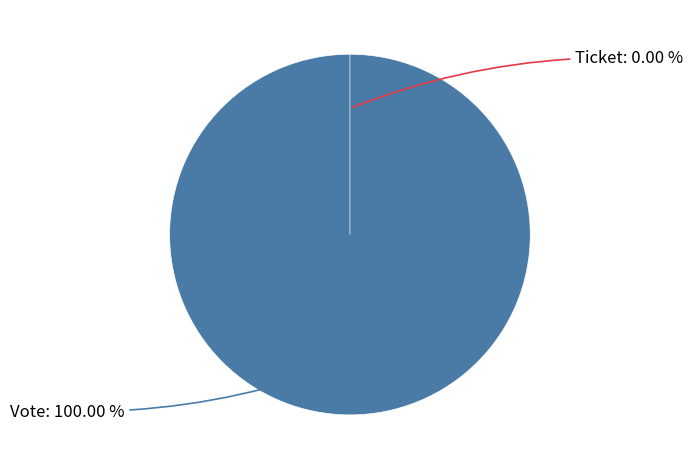

Does Ticket represent more than half of the total?

No